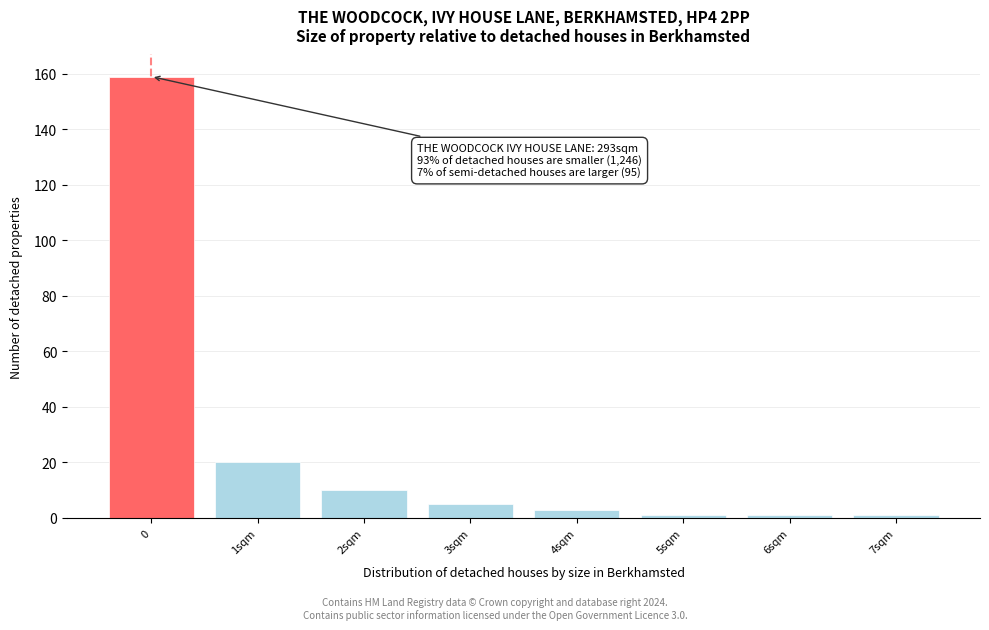

Reading left to right, what are all the values shown in this chart?

0=159	1sqm=20	2sqm=10	3sqm=5	4sqm=3	5sqm=1	6sqm=1	7sqm=1